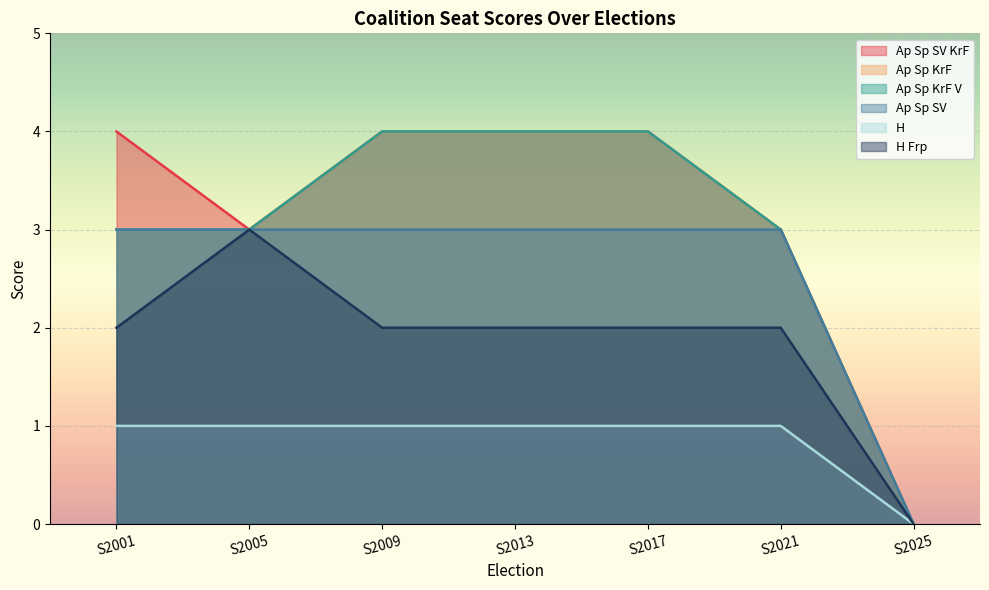

True or false: Ap Sp KrF and Ap Sp KrF V cross at least once.

False